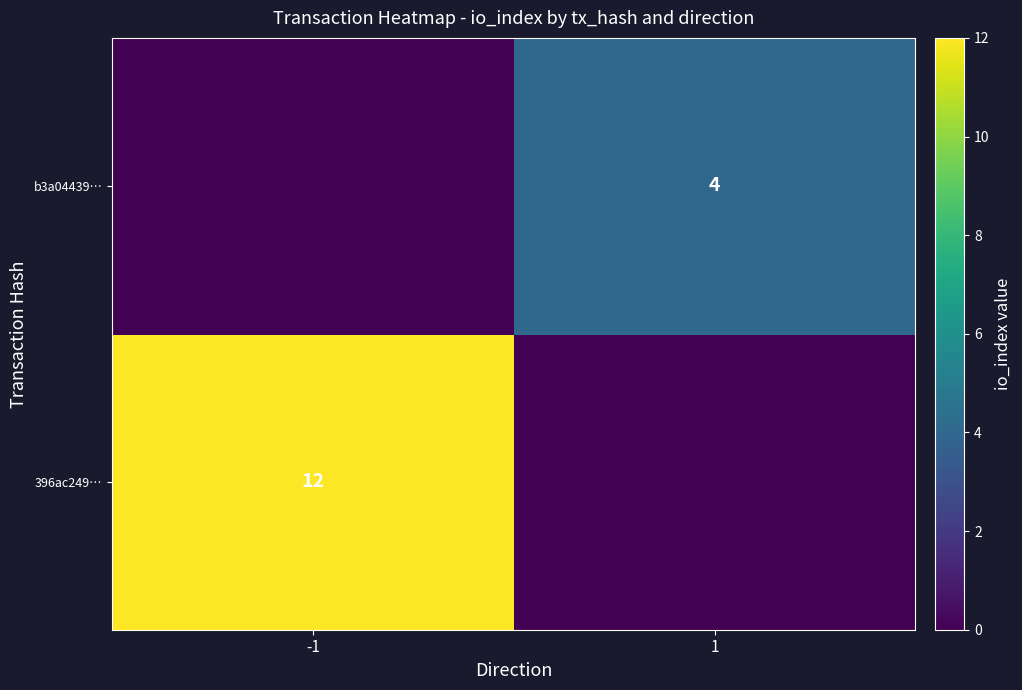

True or false: 396ac249… has a value of 12 at -1.

True